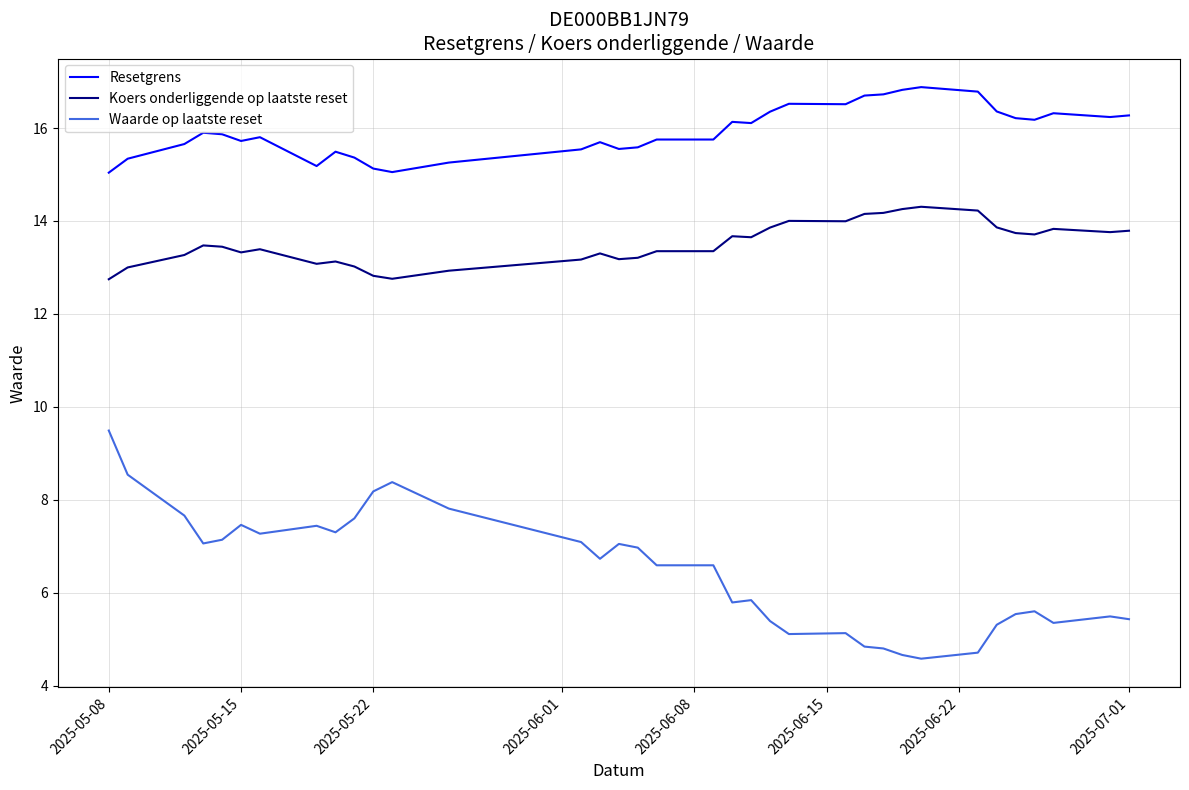

What is the difference between the maximum and minimum values in the Resetgrens series?

1.8